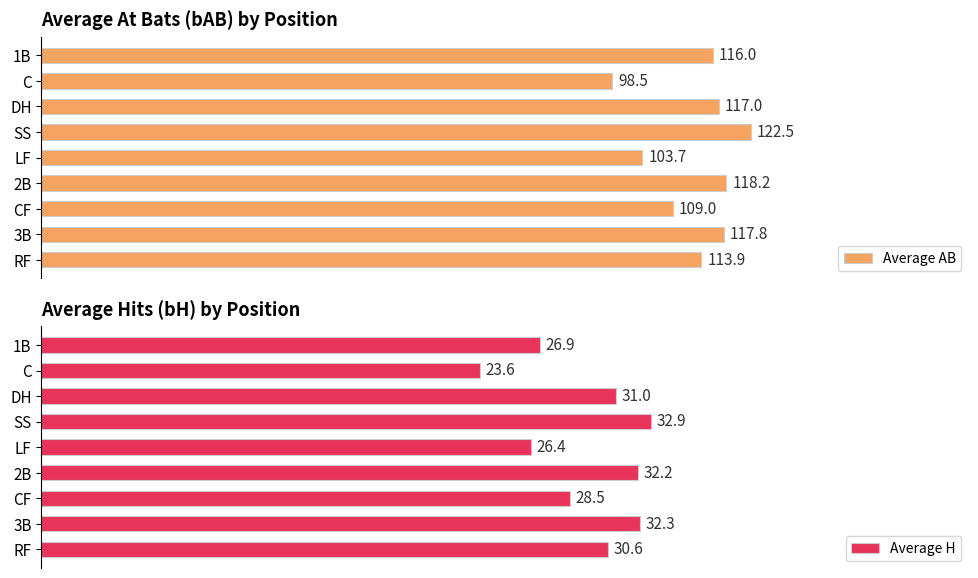

Reading left to right, what are all the values shown in this chart?

Average AB: 113.9	117.8	109.0	118.2	103.7	122.5	117.0	98.5	116.0
Average H: 30.6	32.3	28.5	32.2	26.4	32.9	31.0	23.6	26.9